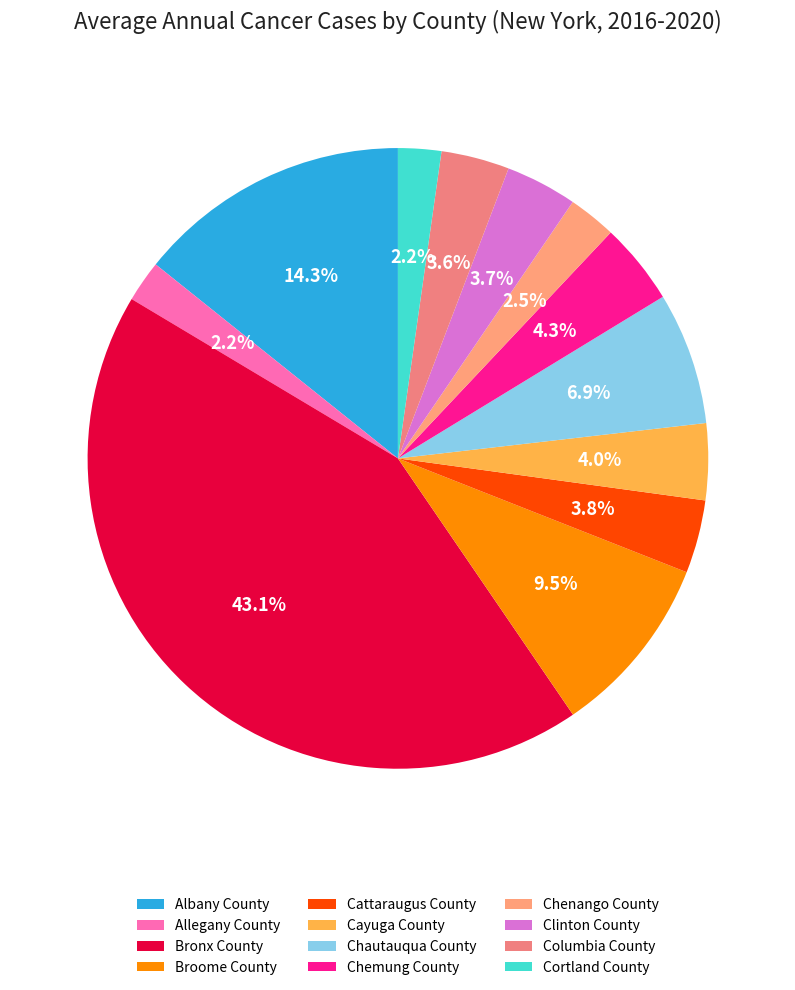

Approximately how many times larger is the value at Cayuga County compared to Broome County?

0.4